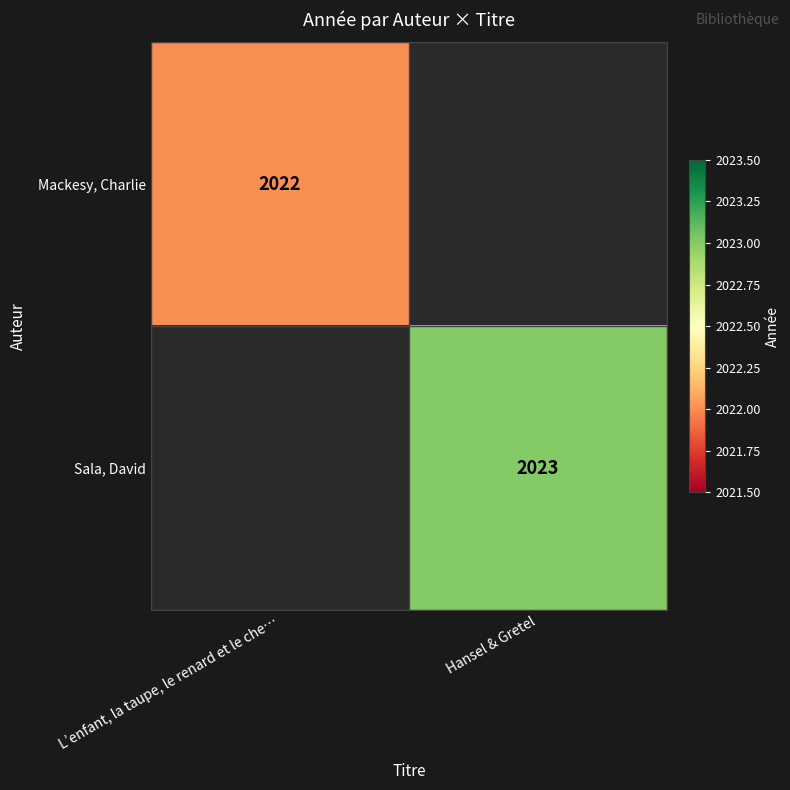

True or false: Sala, David has a value of 2023 at Hansel & Gretel.

True